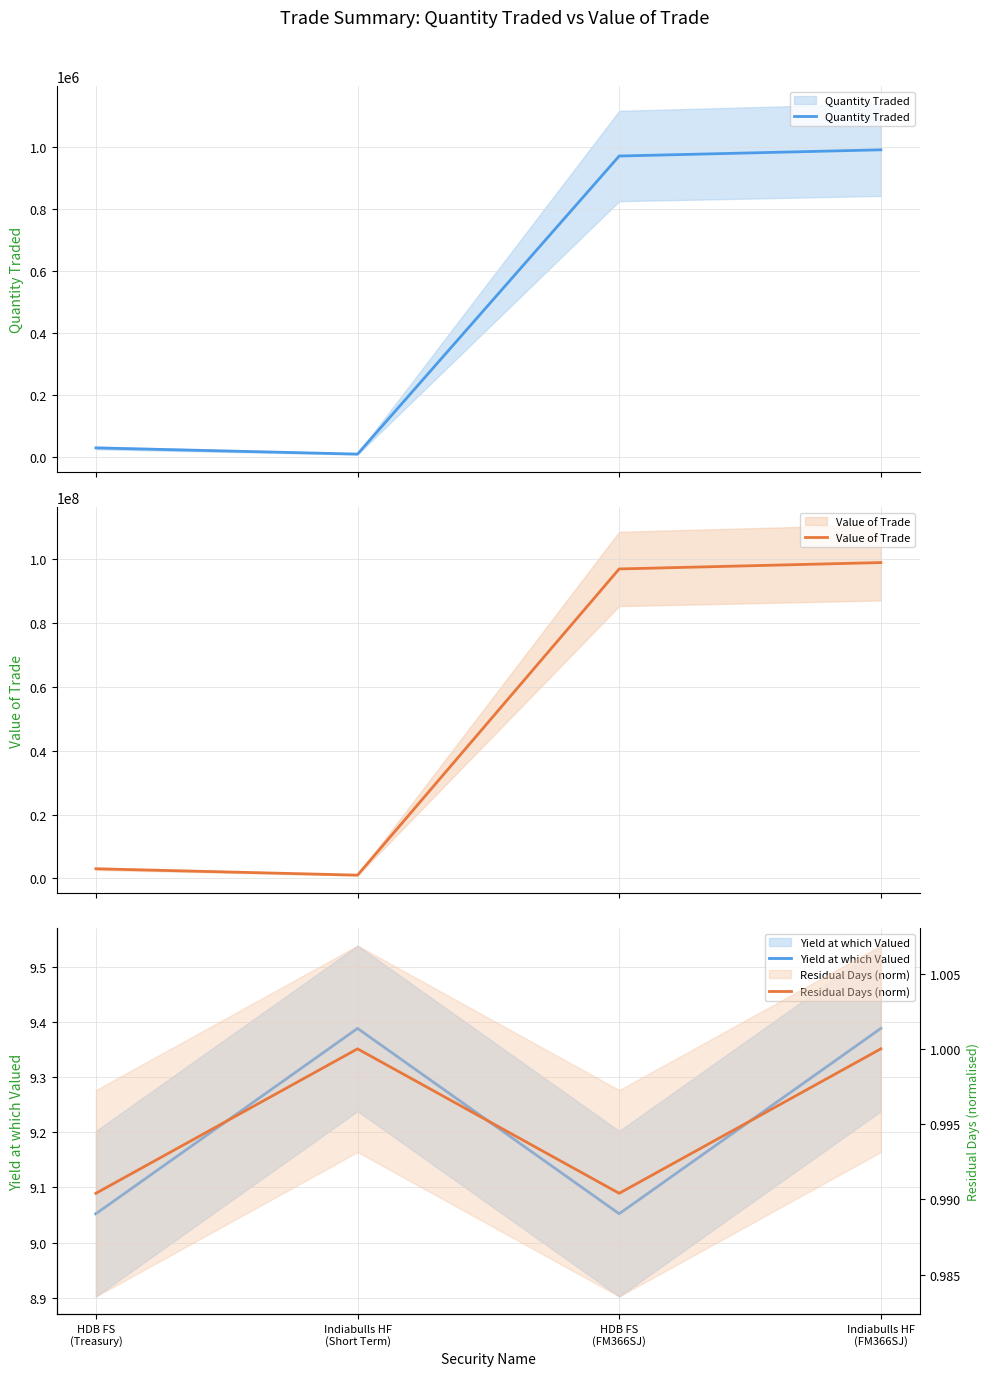

What is the total value across all series at Indiabulls HF
(FM366SJ)?

99990010.4